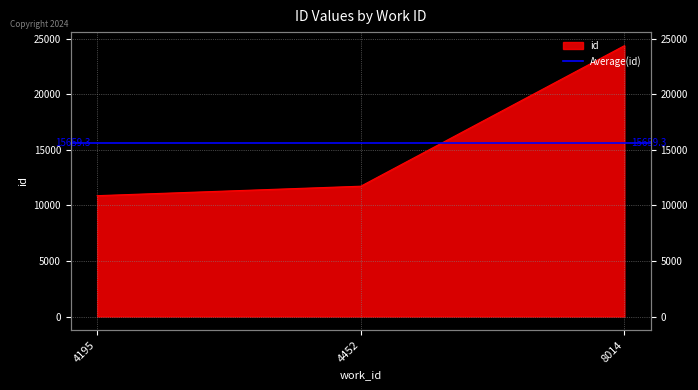

Does the chart have visible grid lines?

Yes